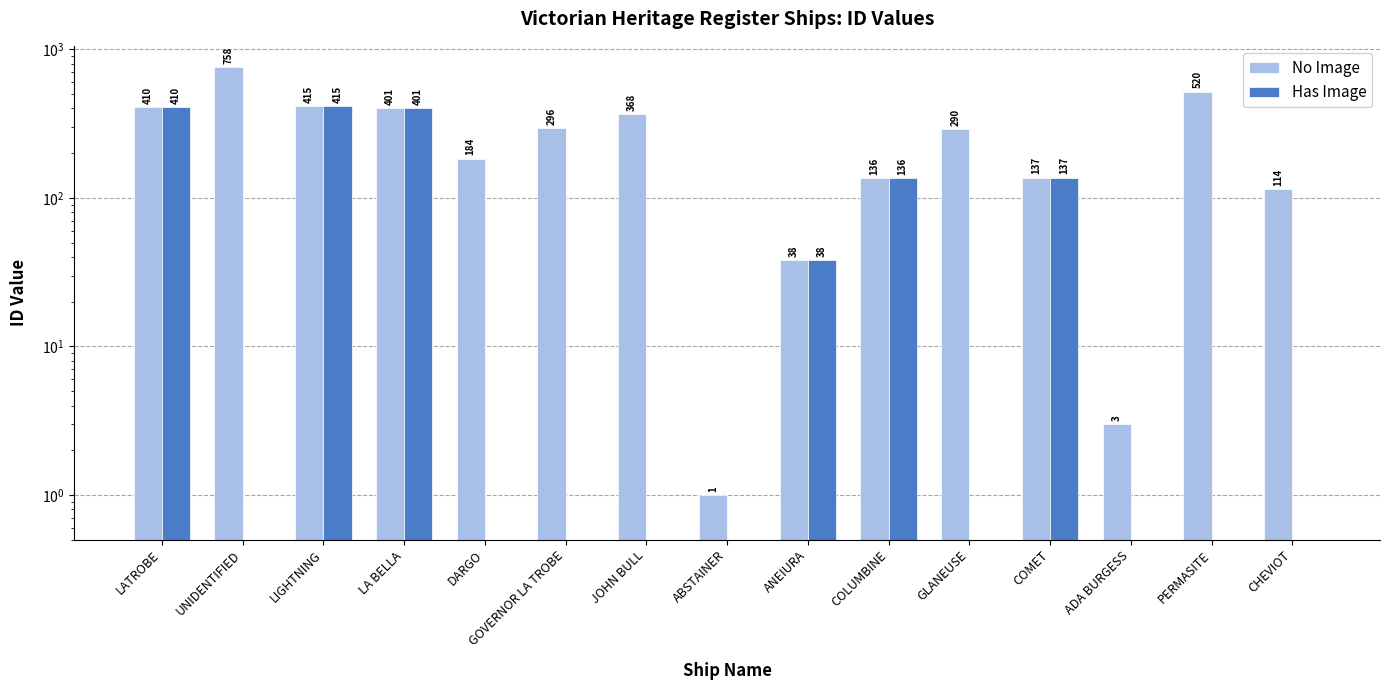

How many data points in No Image are less than 290?

7